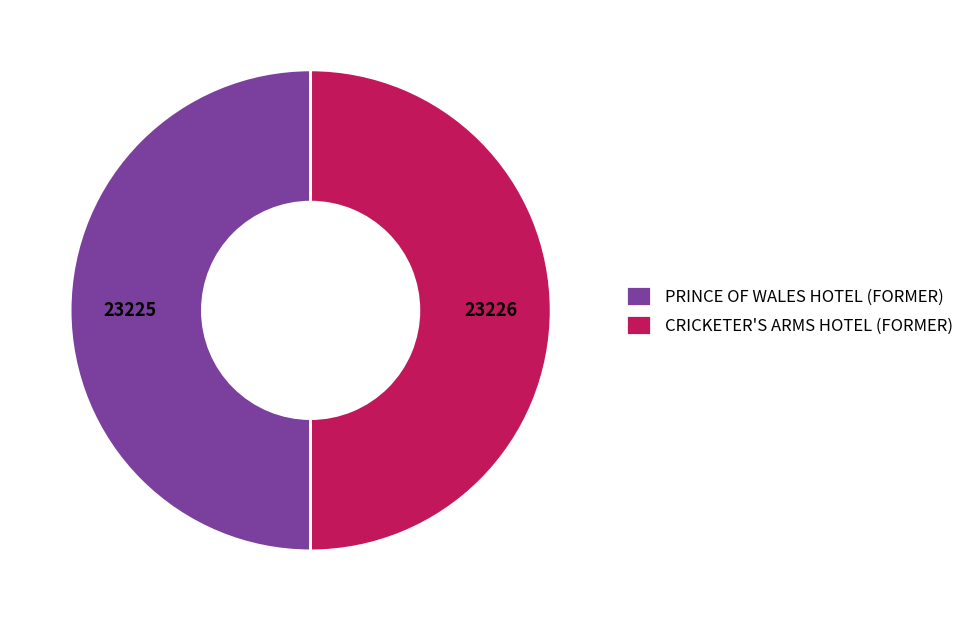

The PRINCE OF WALES HOTEL (FORMER) slice represents 39% of the pie. True or false?

False